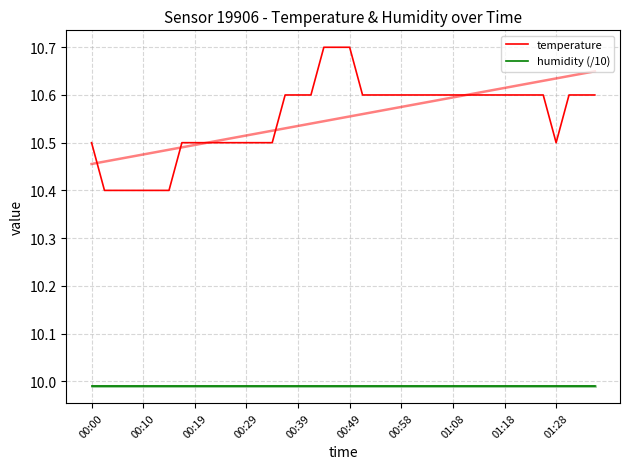

The value of humidity (/10) at 00:19 is 10.0. True or false?

True